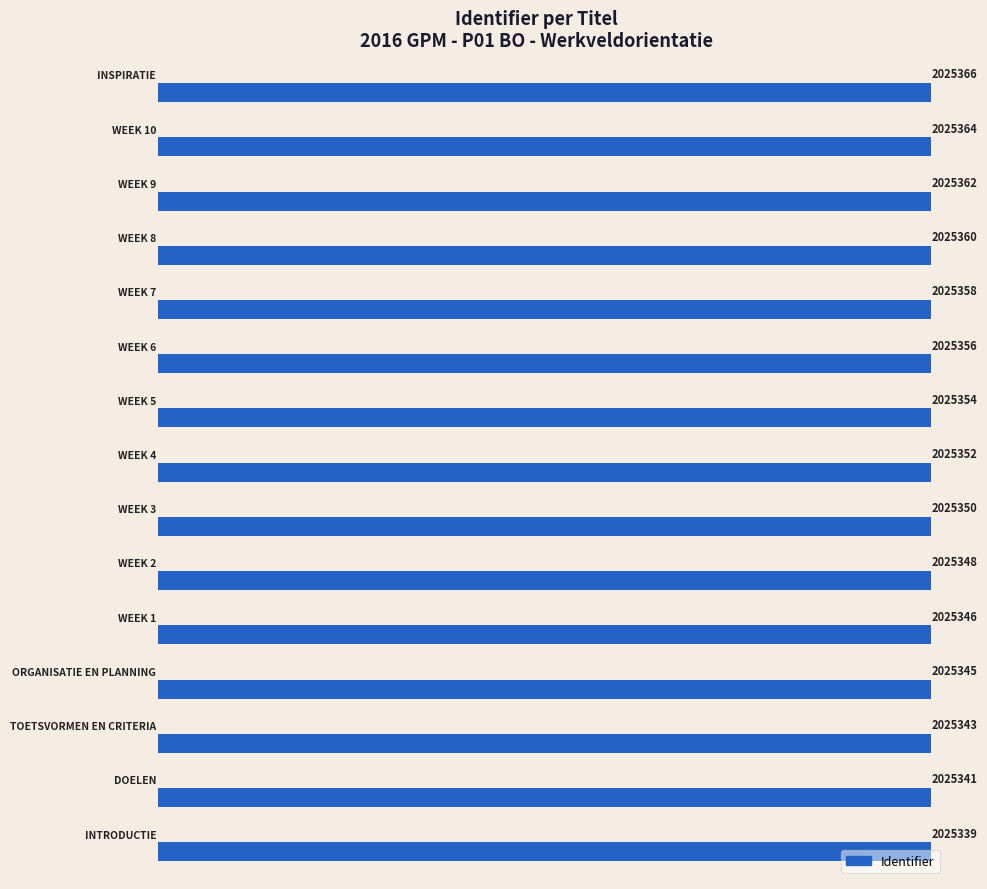

Where is the data nearest to the value 2025352?

7